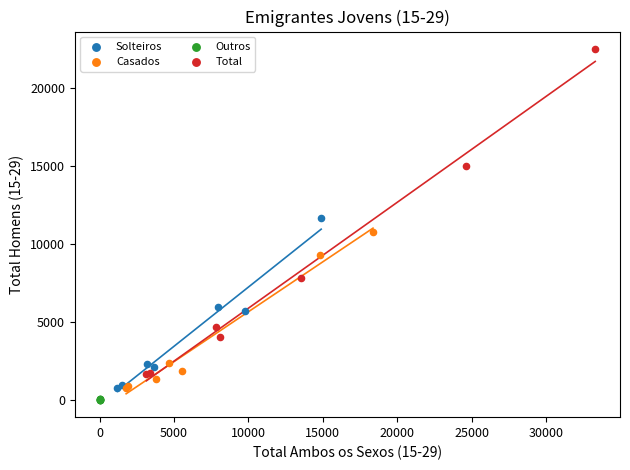

Which series has the largest Y range (max minus min)?

Total